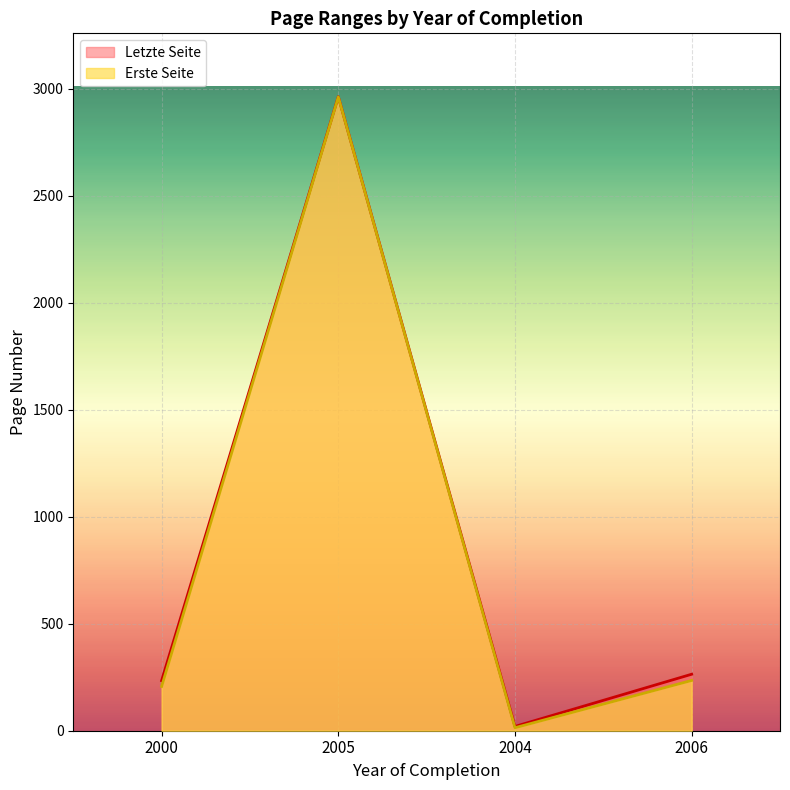

Rank the series at 2004 from highest to lowest value.

Letzte Seite, Erste Seite